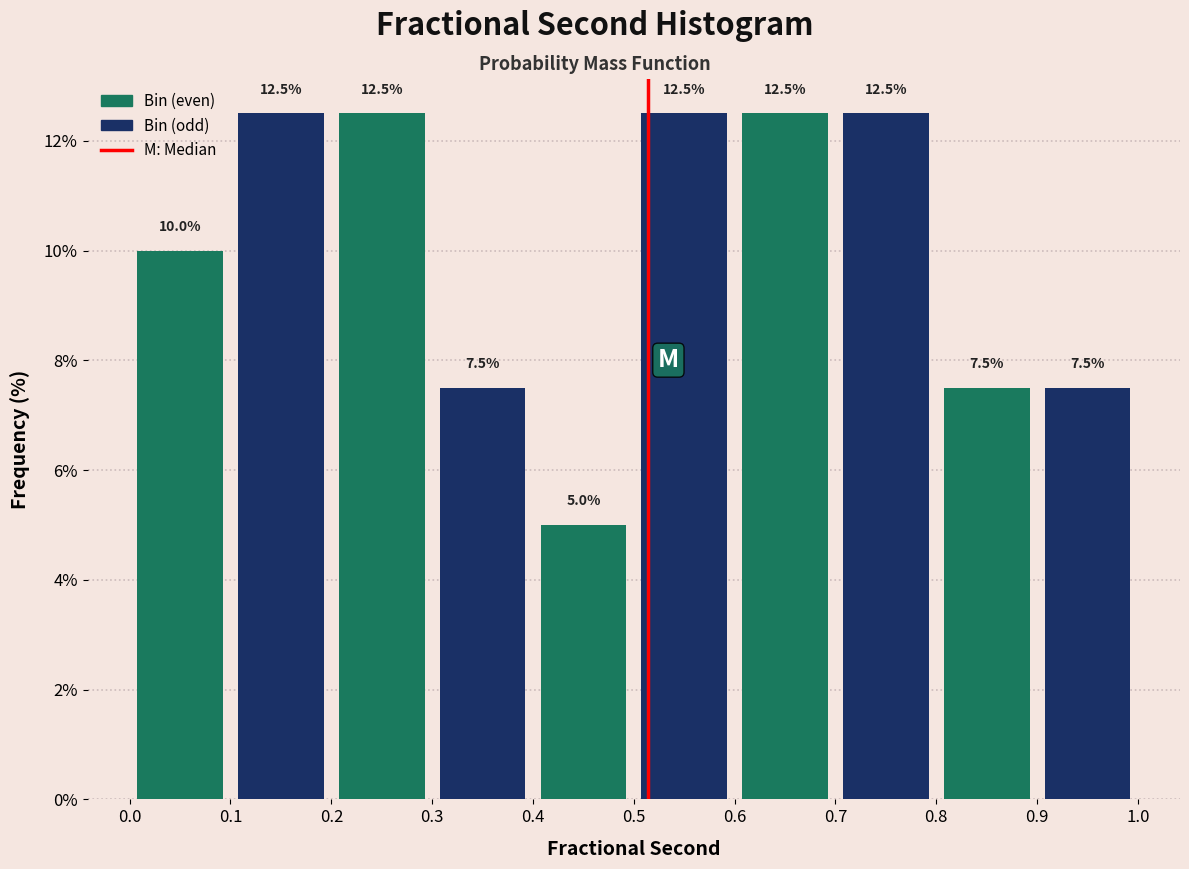

Reading left to right, list every bar in this chart as the range it spans on the x-axis followed by its height.

0.0 to 0.1: 10.0
0.1 to 0.2: 12.5
0.2 to 0.3: 12.5
0.3 to 0.4: 7.5
0.4 to 0.5: 5.0
0.5 to 0.6: 12.5
0.6 to 0.7: 12.5
0.7 to 0.8: 12.5
0.8 to 0.9: 7.5
0.9 to 1.0: 7.5